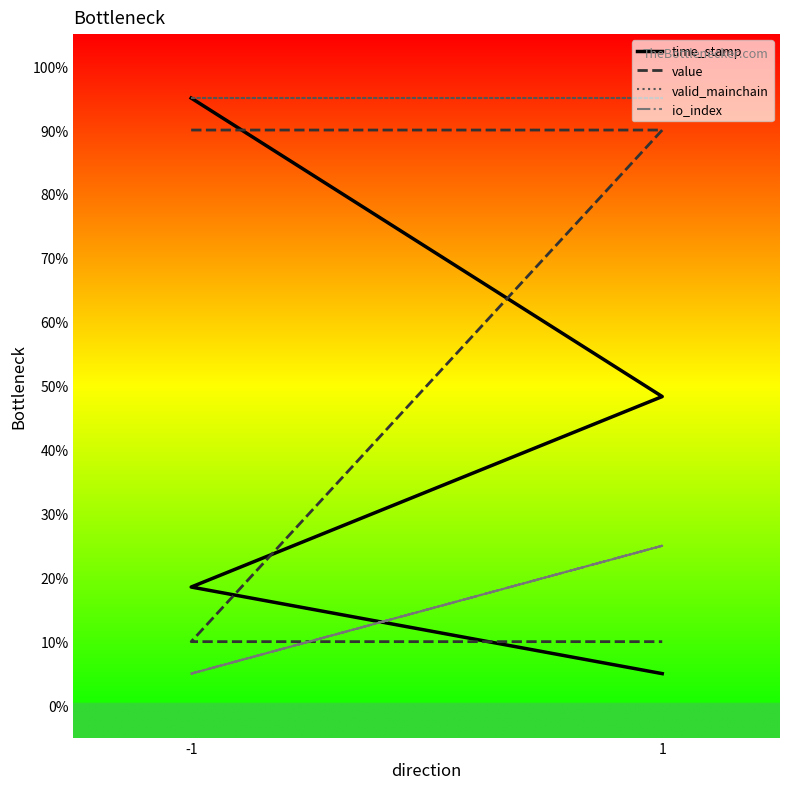

Reading left to right, extract all data points from this chart.

time_stamp: 95.0	48.3	18.5	5.0
value: 90.0	90.0	10.0	10.0
valid_mainchain: 95.0	95.0	95.0	95.0
io_index: 5.0	25.0	5.0	25.0